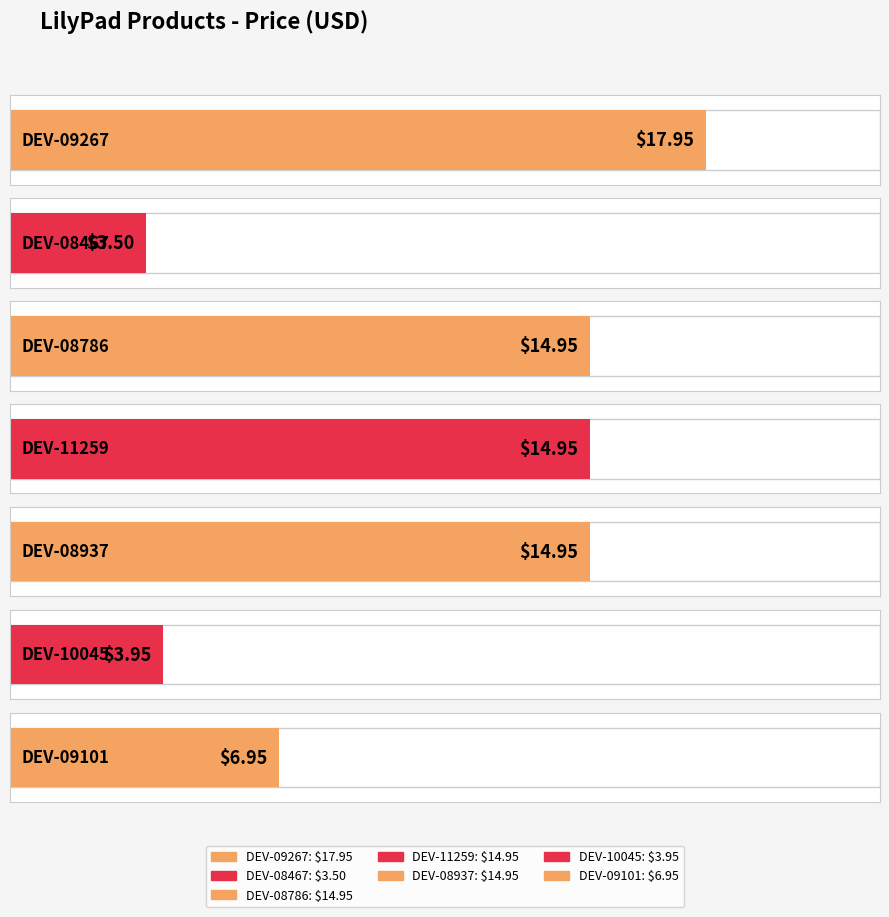

At which label is the value closest to 10?

DEV-09101